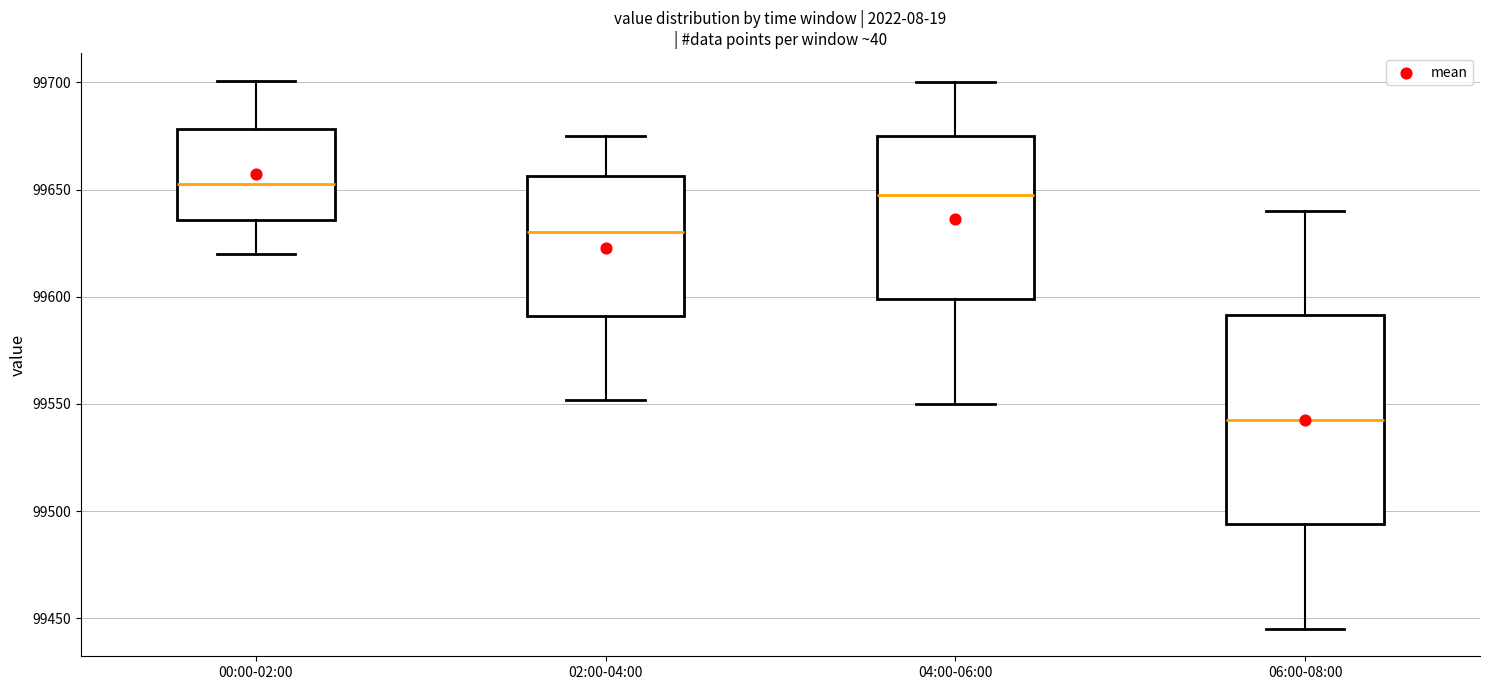

Reading left to right, transcribe this box plot: for each box, give where its median line is, the range the box spans, and where its two whiskers end, as read against the y-axis. The values are not printed on the chart, so give them approximately, as read against the axis.

00:00-02:00: median 99650, box 99635 to 99680, whiskers 99620 to 99700
02:00-04:00: median 99630, box 99590 to 99655, whiskers 99550 to 99675
04:00-06:00: median 99650, box 99600 to 99675, whiskers 99550 to 99700
06:00-08:00: median 99545, box 99495 to 99590, whiskers 99445 to 99640